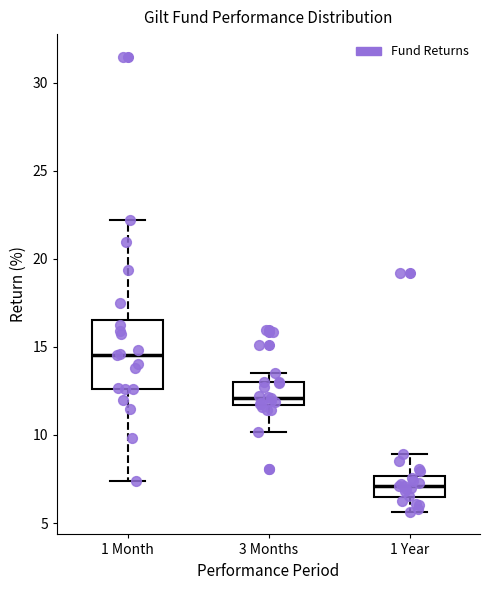

Where does the median line of the box for 3 Months sit on the y-axis? The values are not printed on the chart, so give them approximately, as read against the axis.

12.0